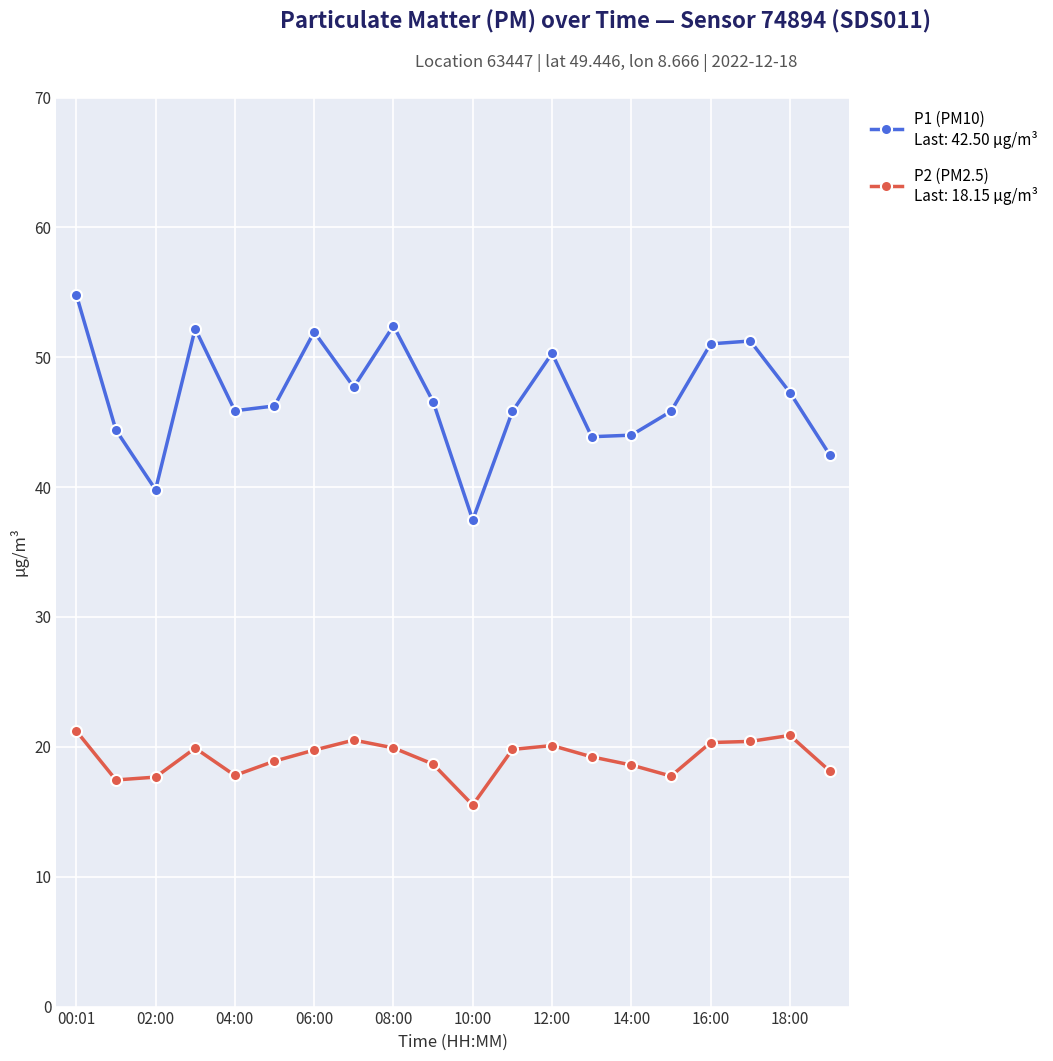

What is the smallest value displayed?

15.5